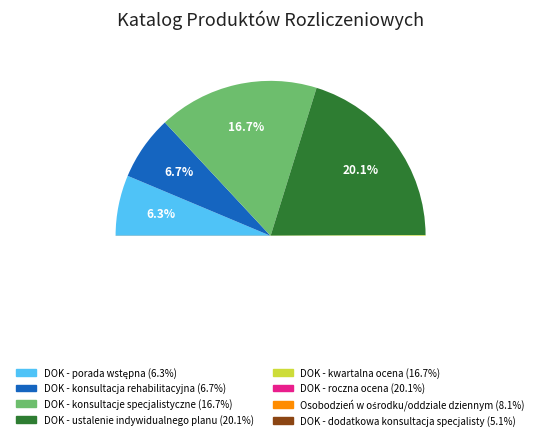

What is the ratio of the value at DOK - kwartalna ocena to the value at DOK - porada wstępna?

2.6